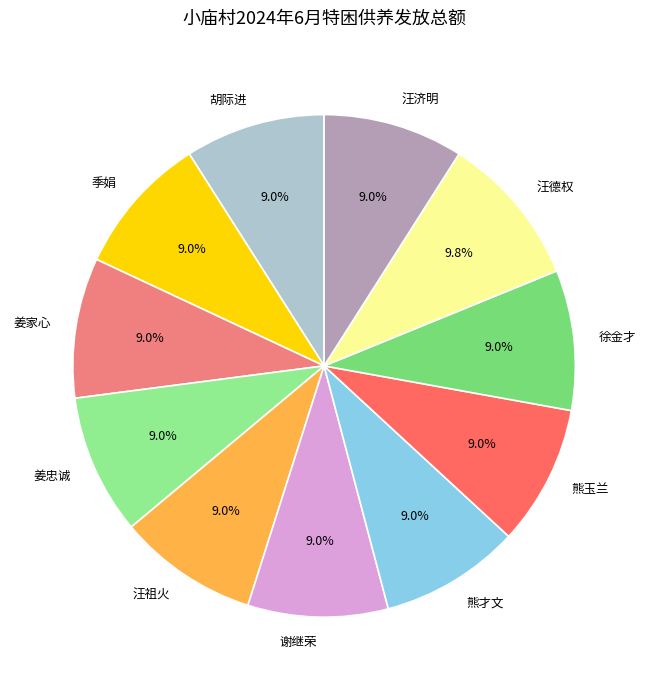

Is there a majority slice in this chart?

No